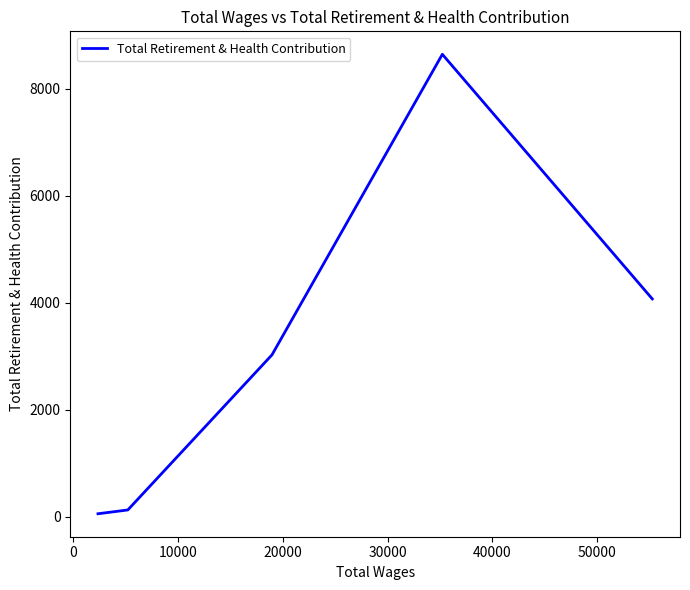

True or false: the data has more than 0 interior local peaks.

True